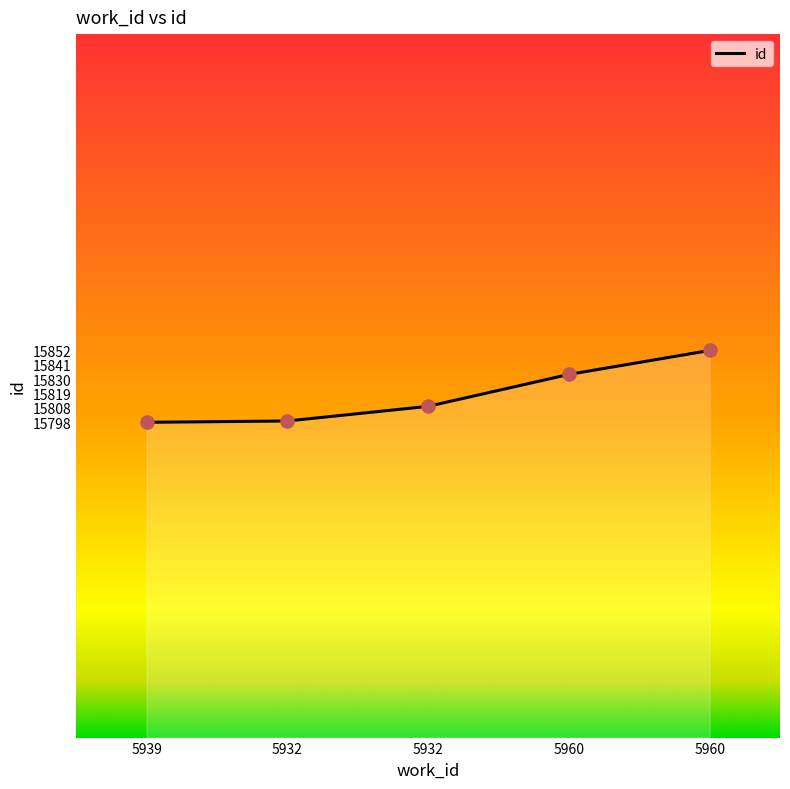

What is the ratio of the value at 5932 to the value at 5960?

1.0